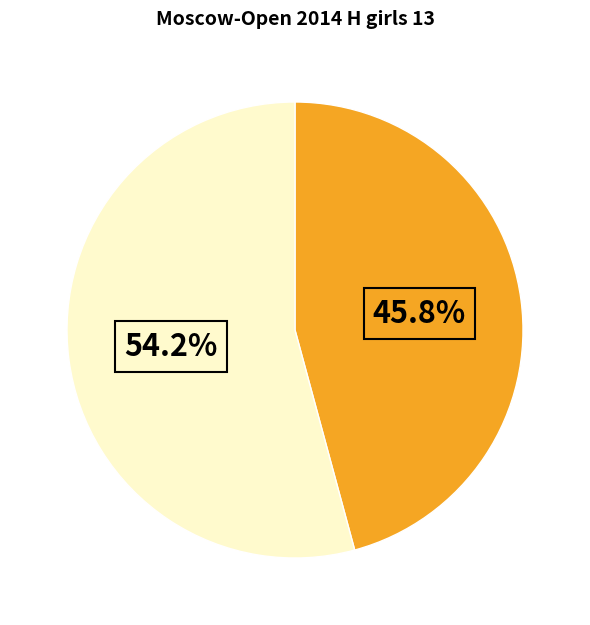

Is there any slice that represents more than half of the pie?

Yes